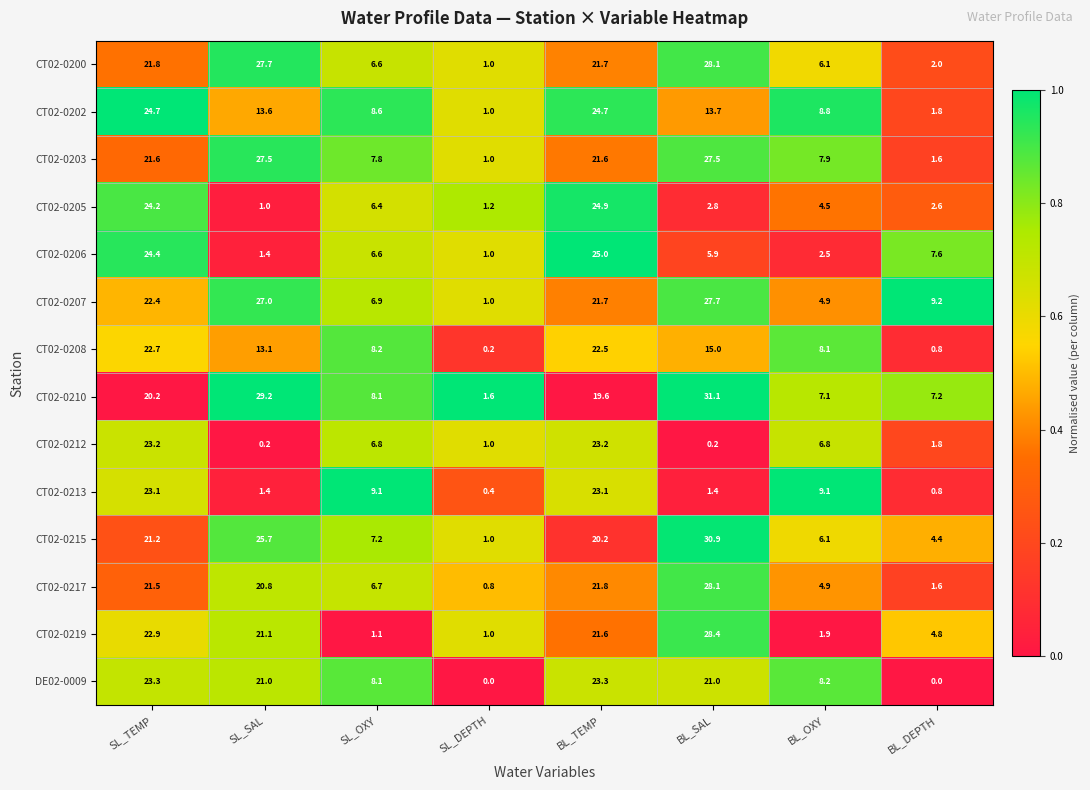

Which series has the largest range (max minus min)?

CT02-0215